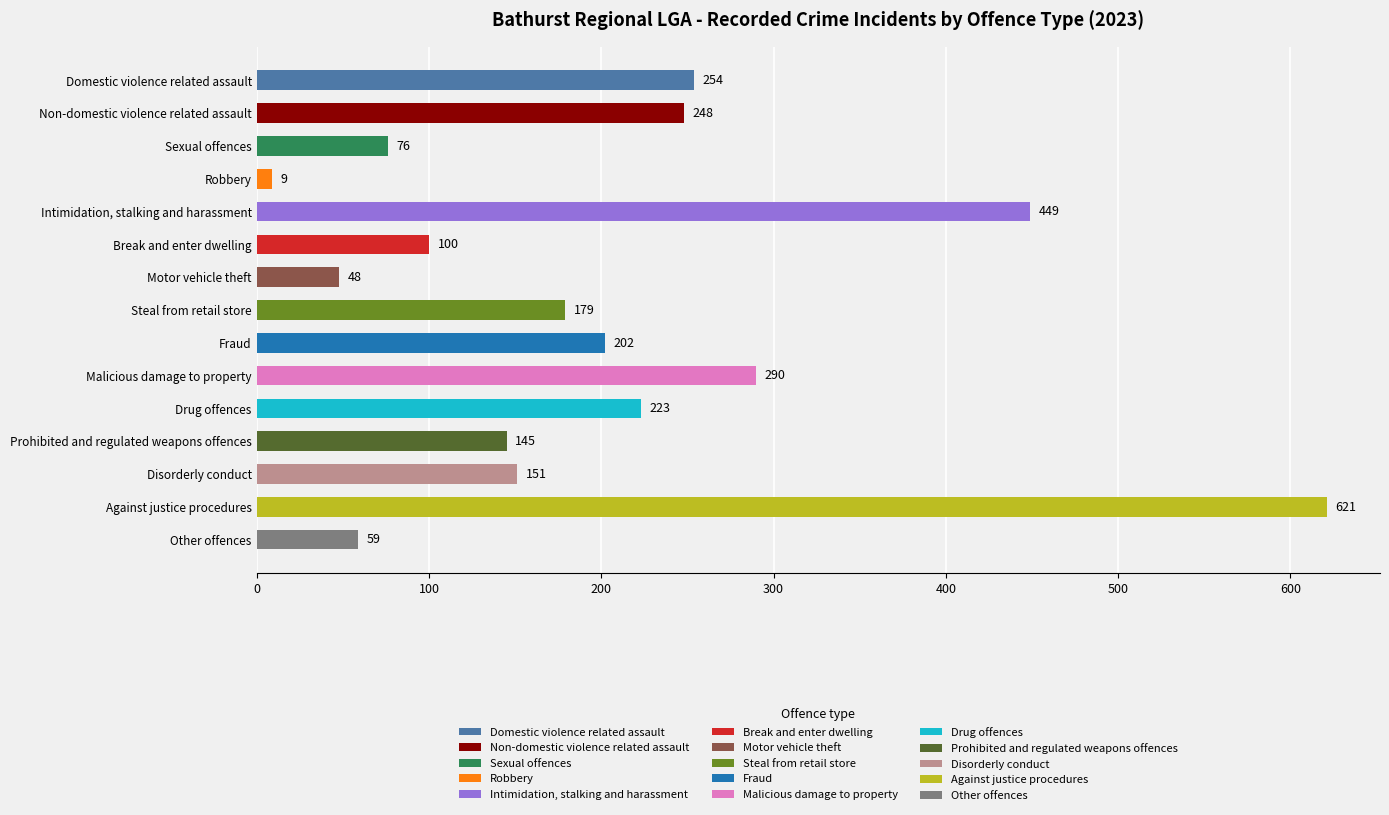

At which label is the value closest to 315?

Malicious damage to property